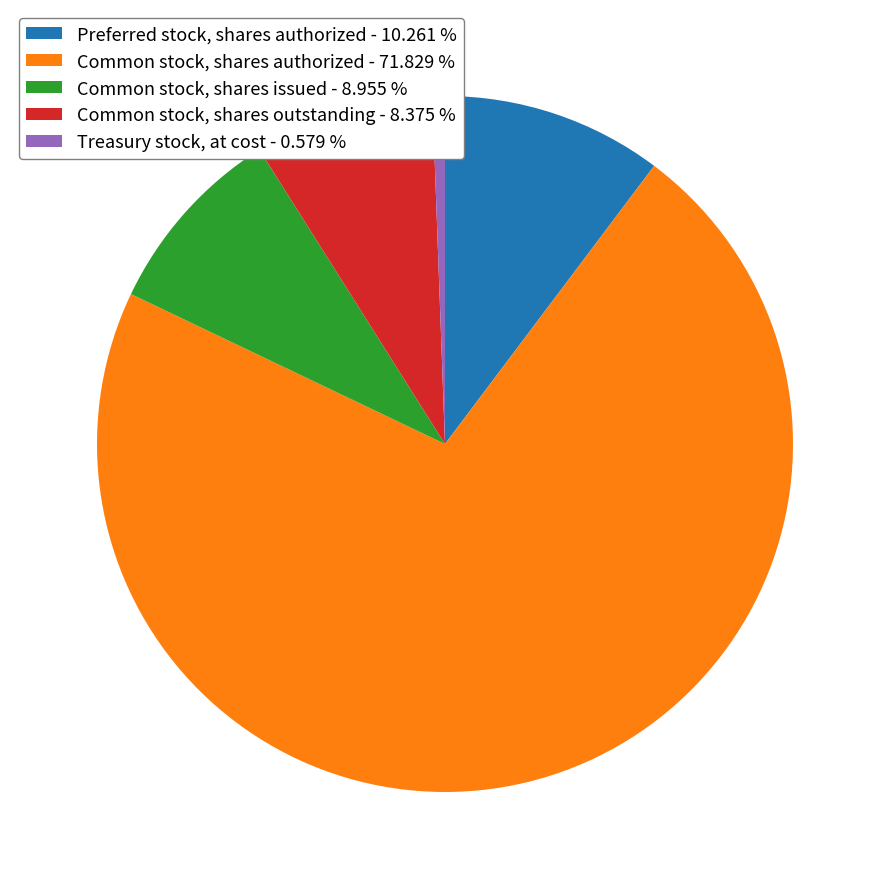

What is the majority slice?

Common stock, shares authorized